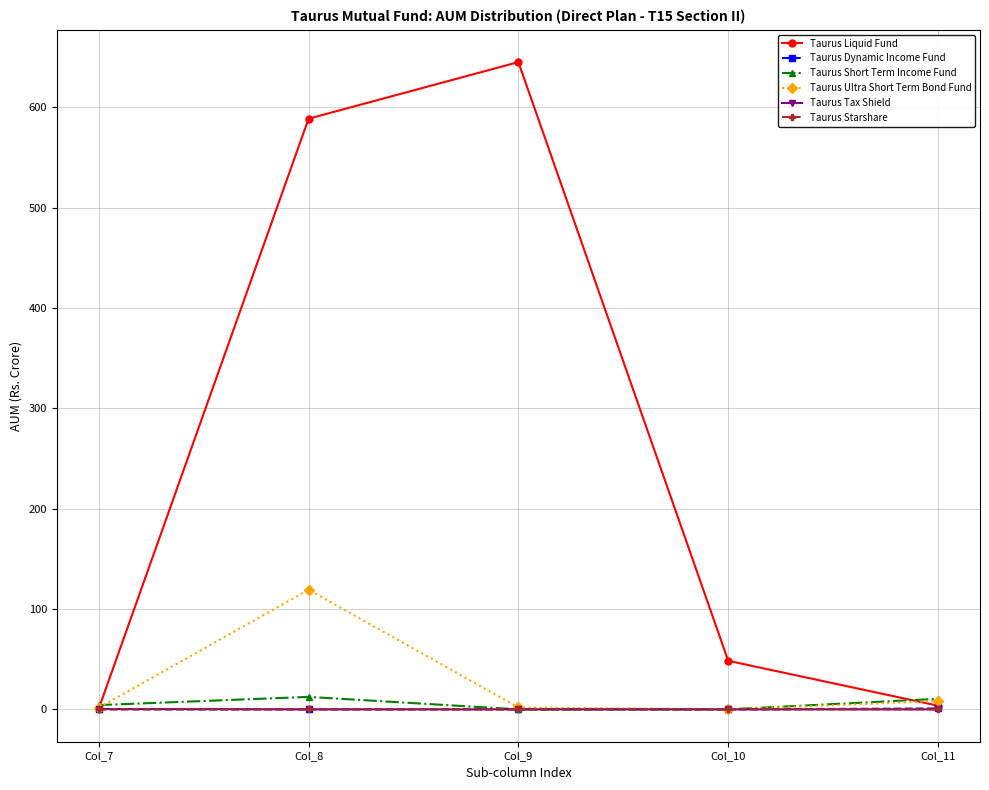

Which series changed the most between Col_7 and Col_9?

Taurus Liquid Fund